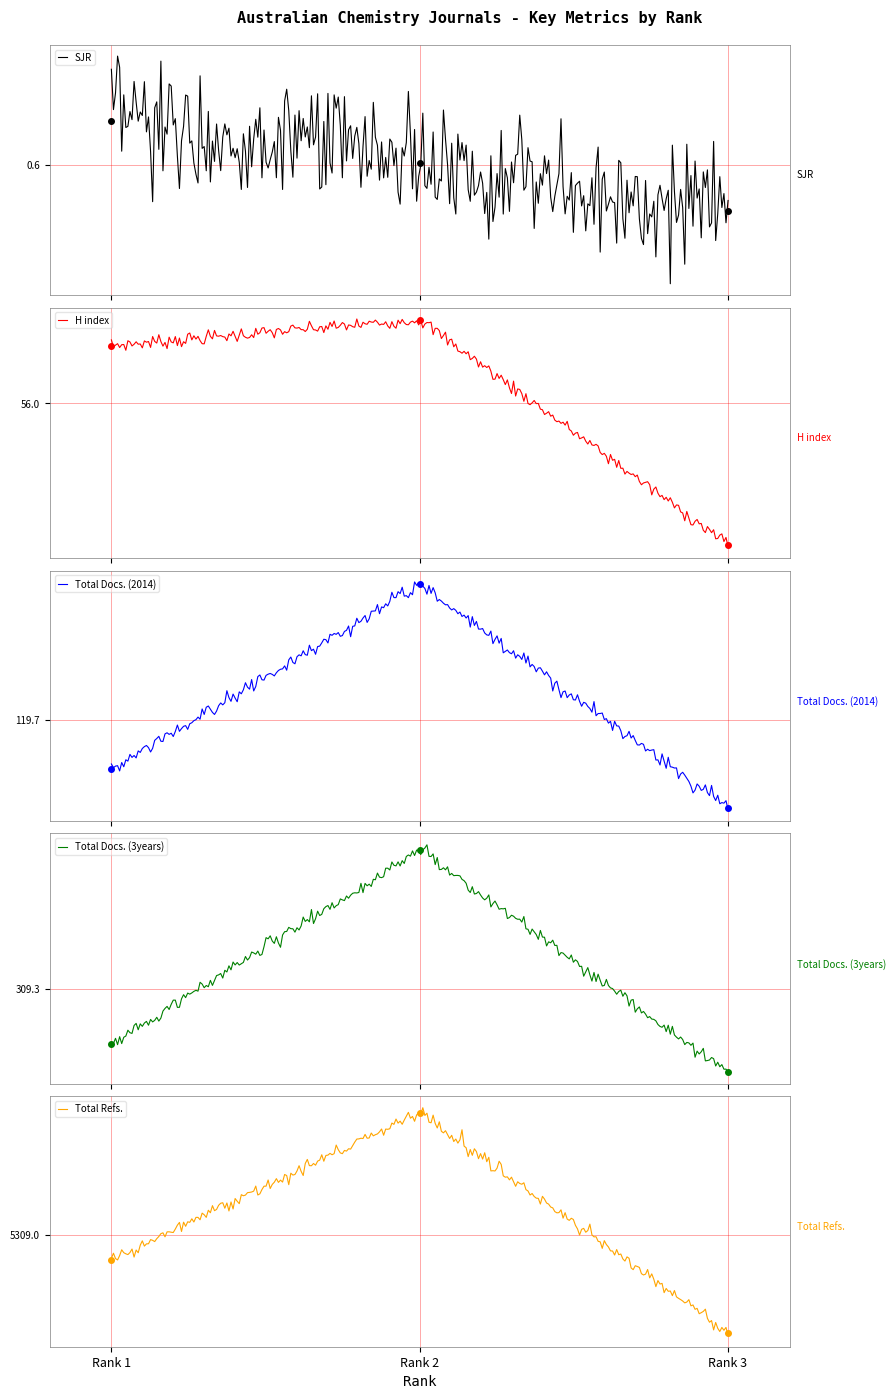

Between 2 and 3, which series saw the biggest shift?

Total Refs.